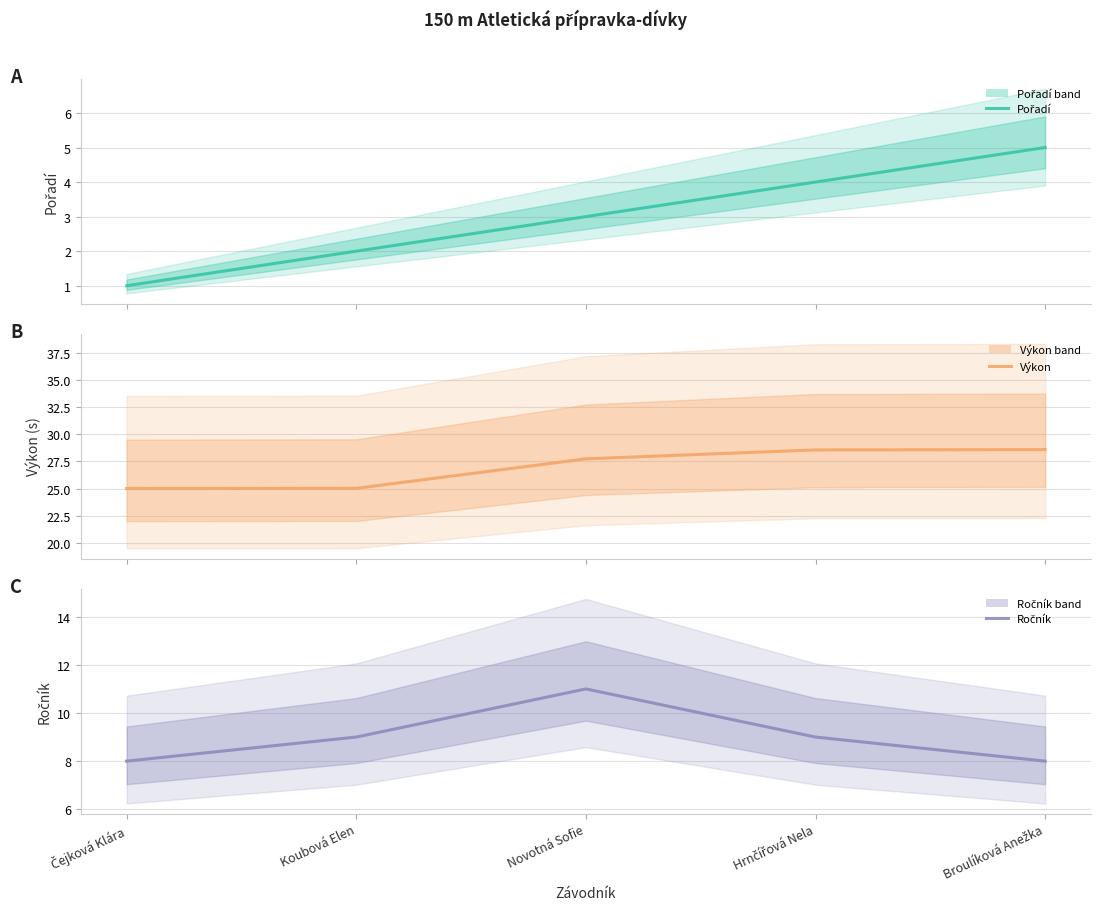

Read the Ročník value at Hrnčířová Nela.

9.0